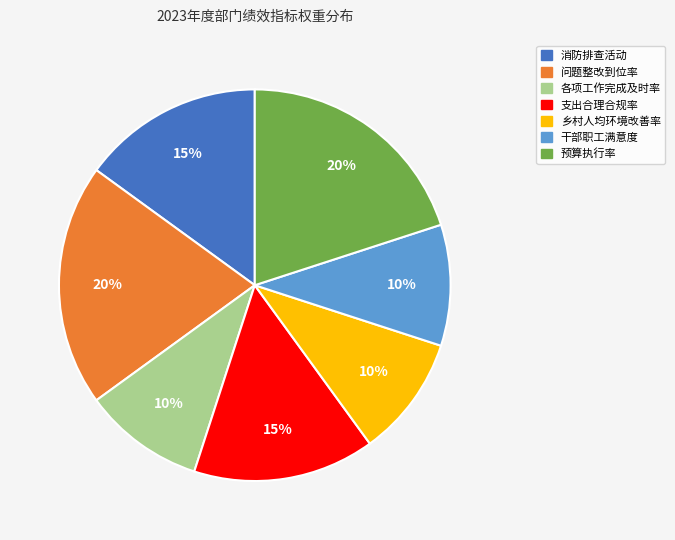

What percentage is the 干部职工满意度 slice, to the nearest percent?

10%